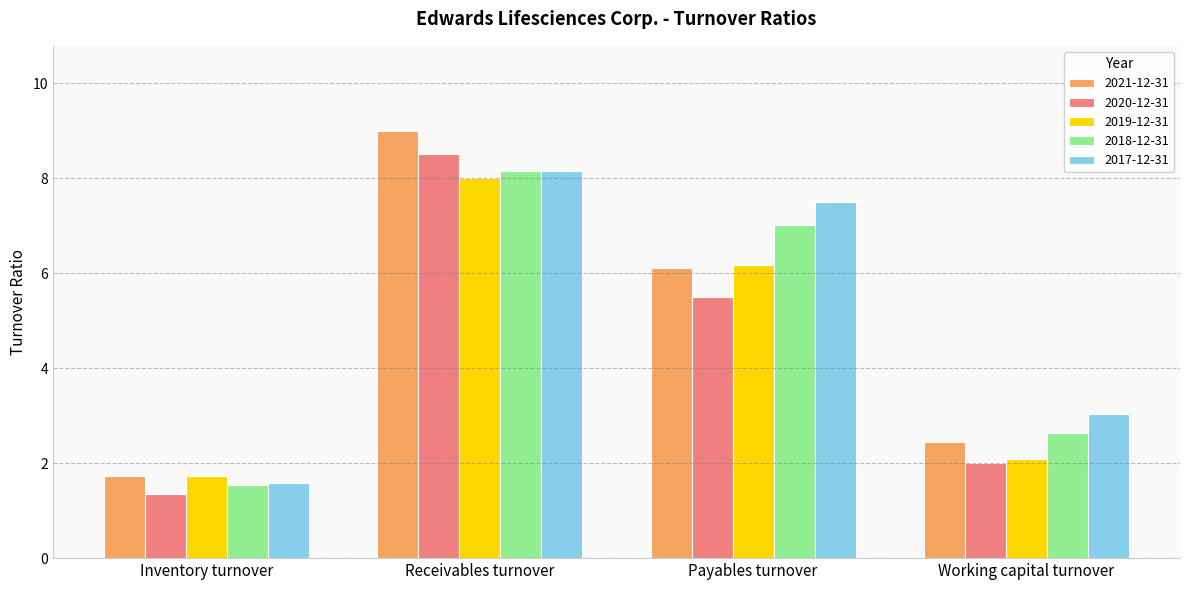

Between Receivables turnover and Payables turnover, which series saw the biggest shift?

2020-12-31